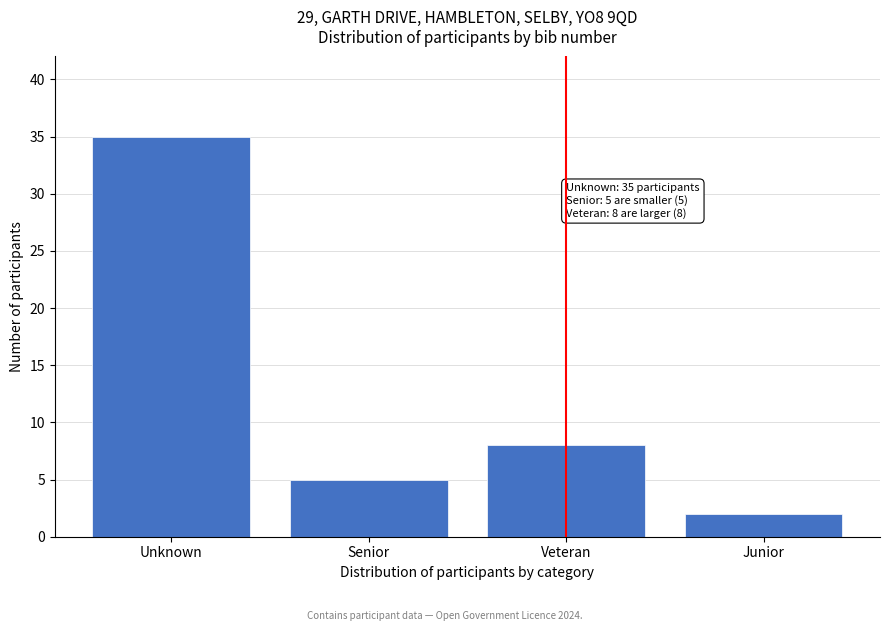

Reading left to right, transcribe all the data shown in this chart.

35	5	8	2